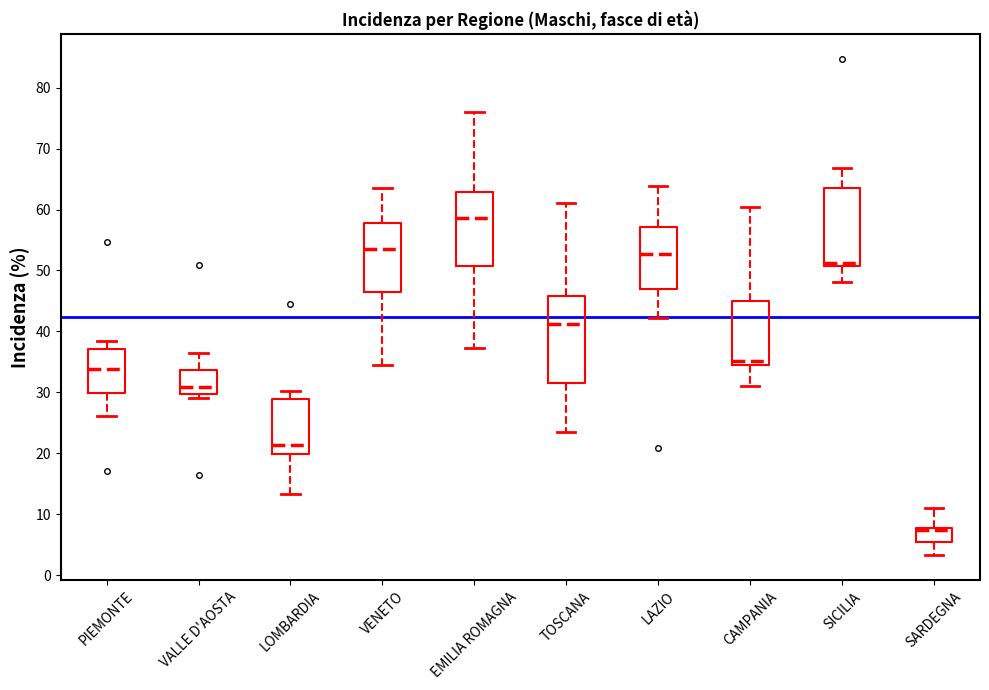

Reading left to right, transcribe this box plot: for each box, give where its median line is, the range the box spans, and where its two whiskers end, as read against the y-axis. The values are not printed on the chart, so give them approximately, as read against the axis.

PIEMONTE: median 34, box 30 to 37, whiskers 26 to 38
VALLE D'AOSTA: median 31, box 30 to 34, whiskers 29 to 36
LOMBARDIA: median 21, box 20 to 29, whiskers 13 to 30
VENETO: median 54, box 46 to 58, whiskers 35 to 63
EMILIA ROMAGNA: median 59, box 51 to 63, whiskers 37 to 76
TOSCANA: median 41, box 32 to 46, whiskers 23 to 61
LAZIO: median 53, box 47 to 57, whiskers 42 to 64
CAMPANIA: median 35, box 34 to 45, whiskers 31 to 60
SICILIA: median 51 (just above the box's lower edge), box 51 to 63, whiskers 48 to 67
SARDEGNA: median 7, box 5 to 8, whiskers 3 to 11